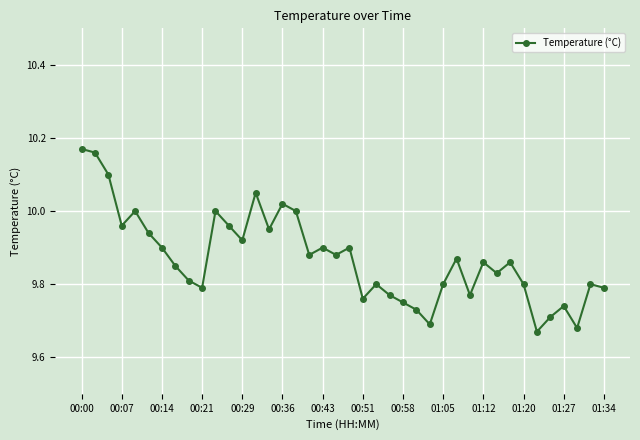

How many series are shown in this chart?

1